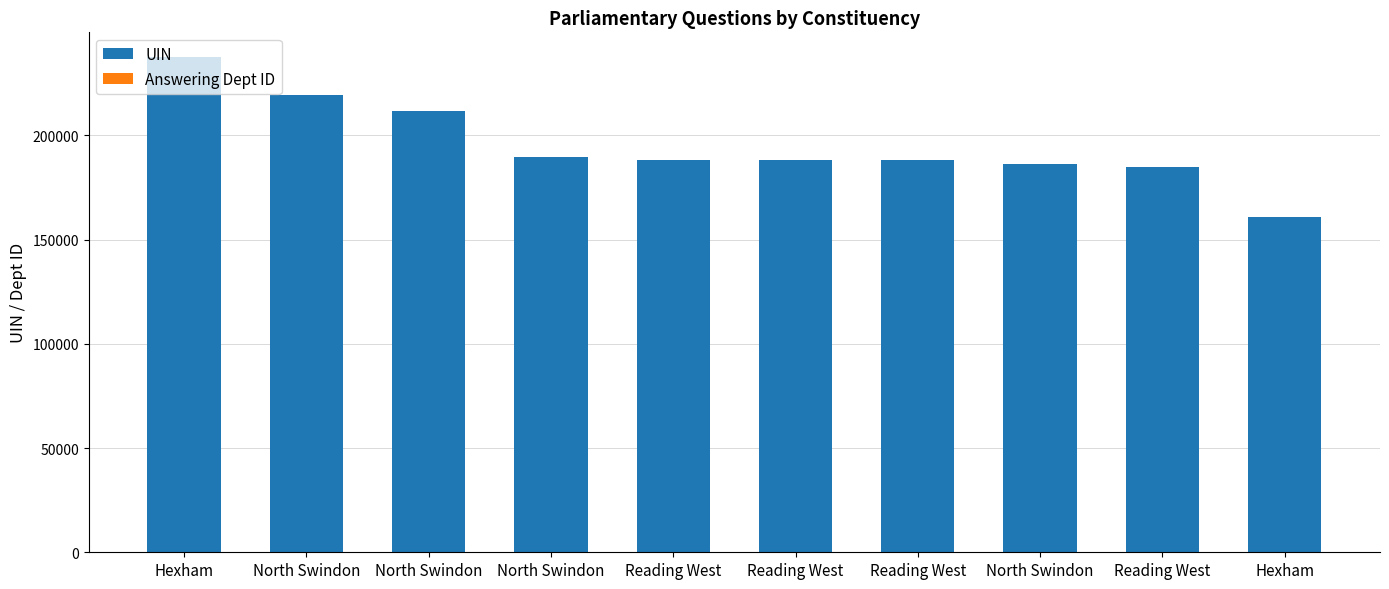

What is the difference between the highest and lowest values at Reading West?

187983